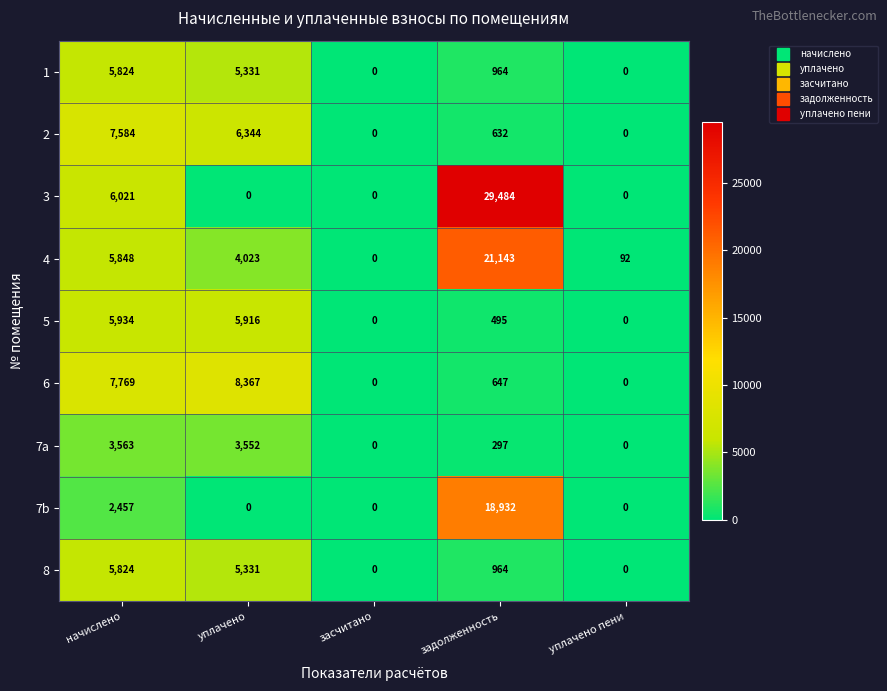

True or false: 7b has a value of 0 at уплачено.

True